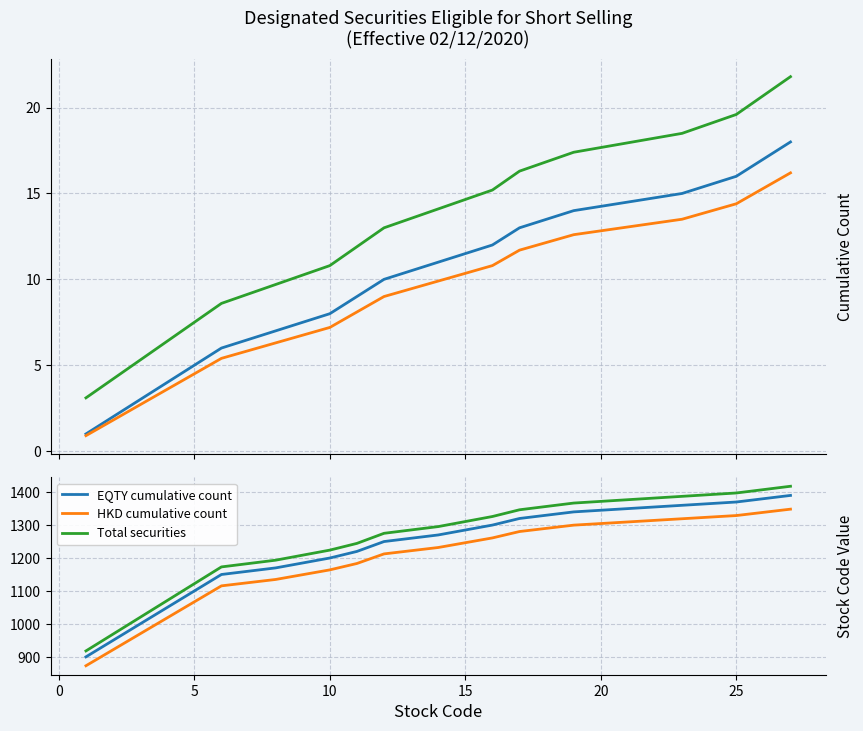

True or false: Total securities and HKD cumulative count cross at least once.

False